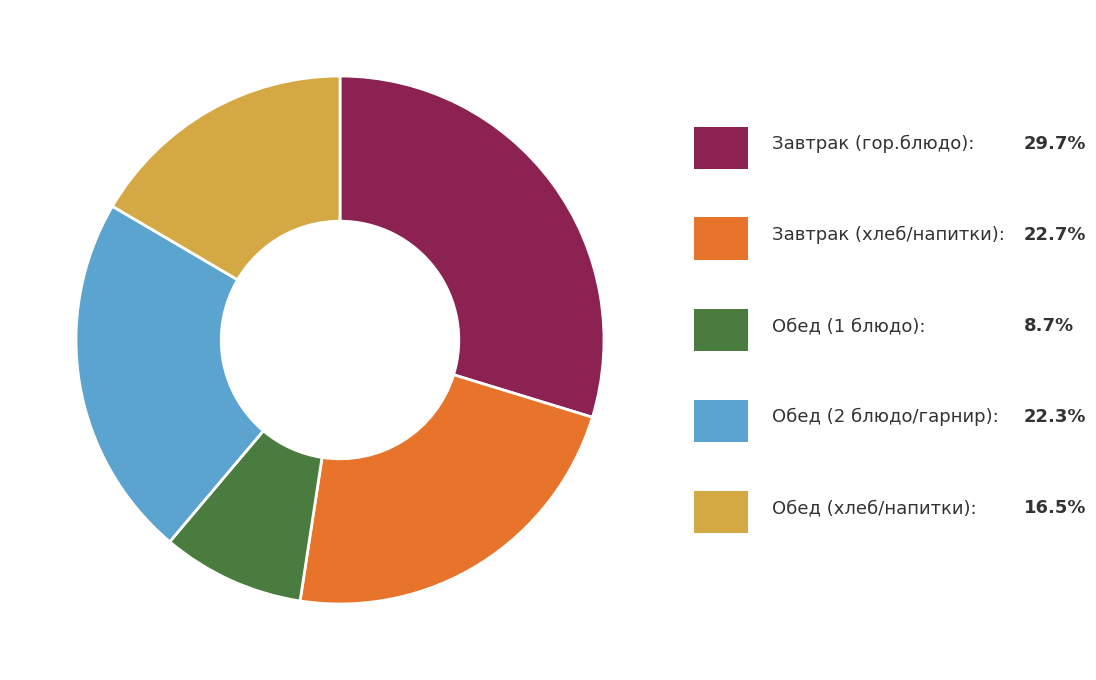

Is there any slice that represents more than half of the pie?

No